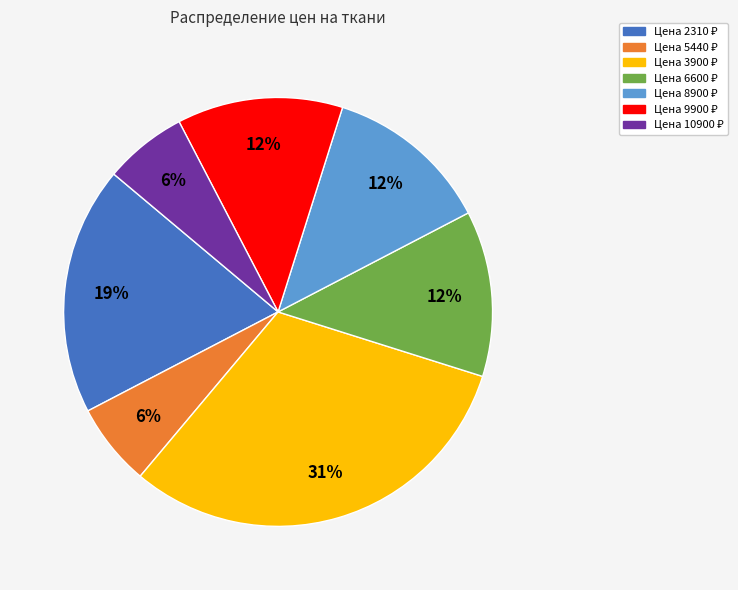

To the nearest percent, what is the difference between the largest and smallest slice percentages?

25%